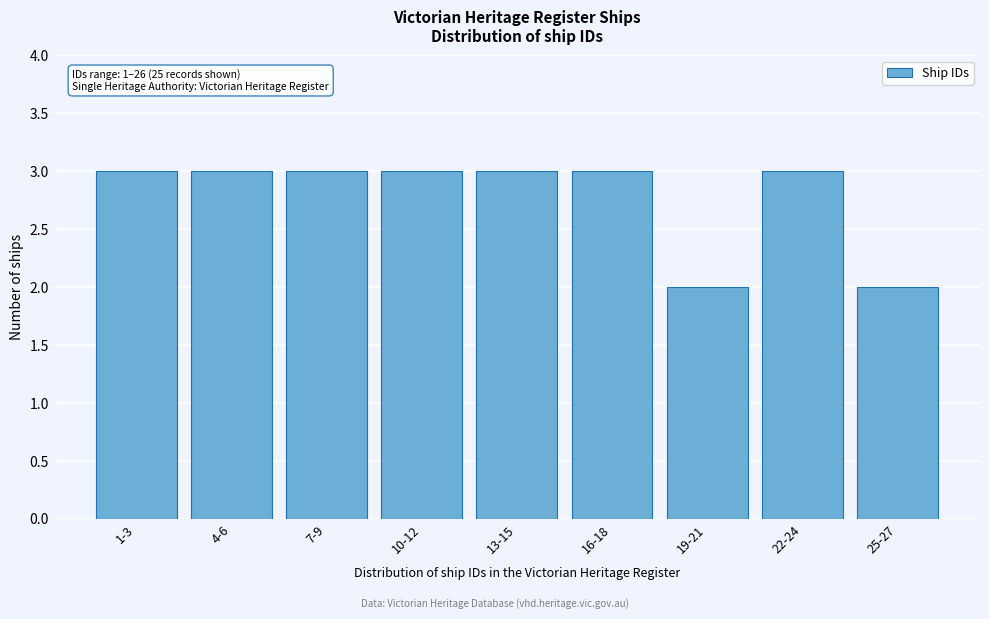

Reading left to right, what are all the values shown in this chart?

3	3	3	3	3	3	2	3	2